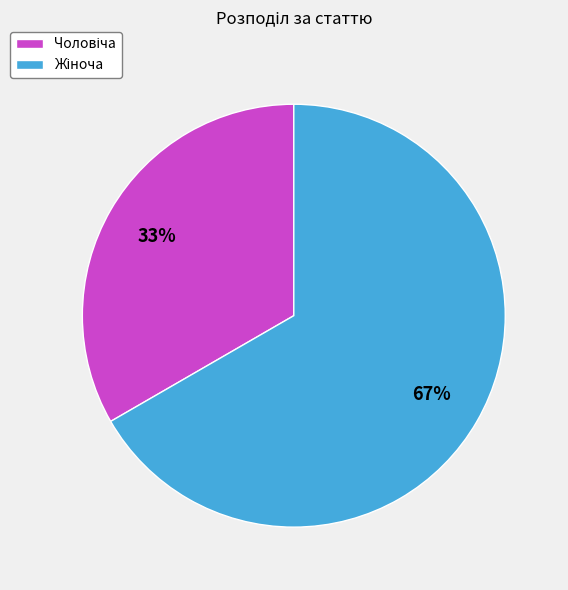

To the nearest percent, what is the average slice percentage?

50%